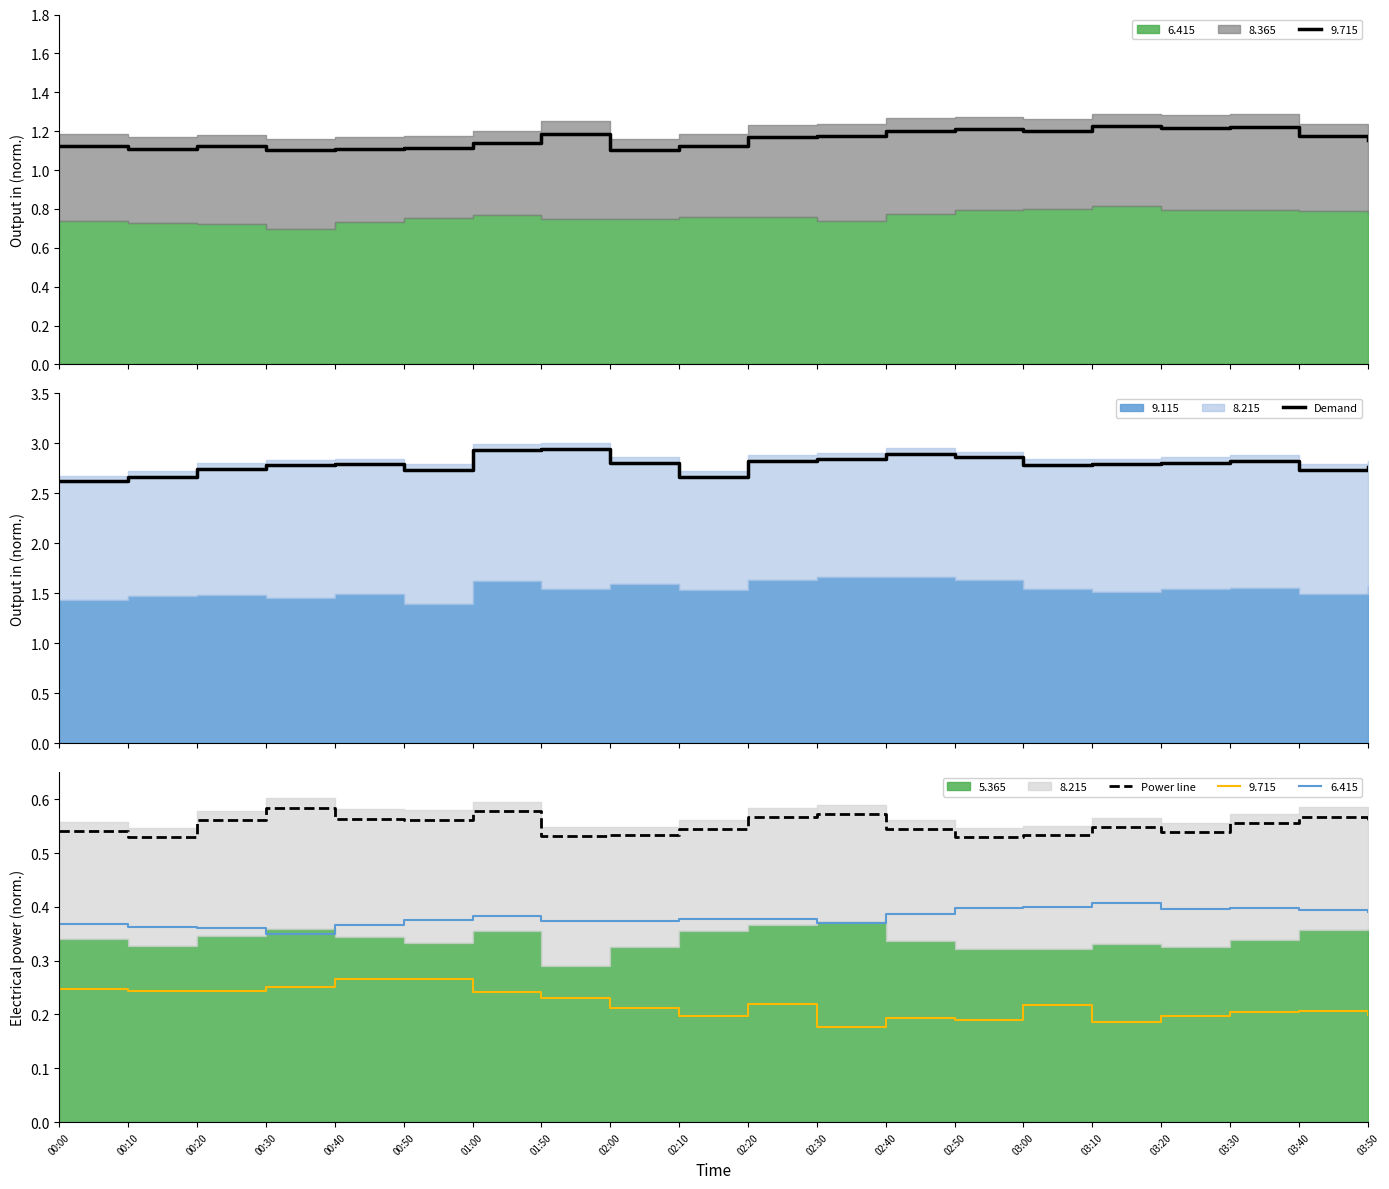

Which category has the highest value in the Power line series?

00:30